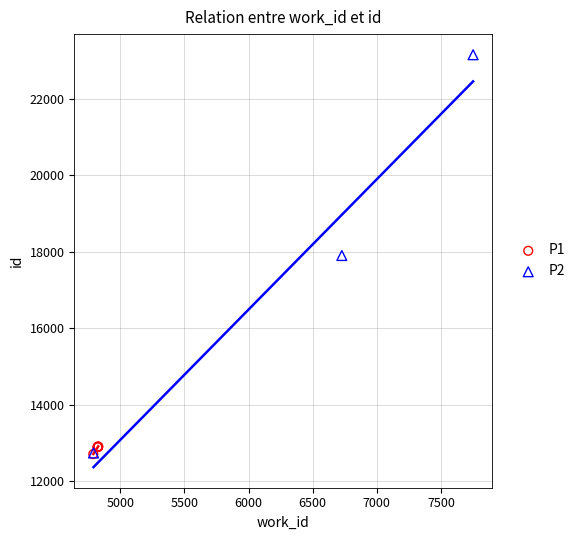

Which series contains the highest Y value?

P2